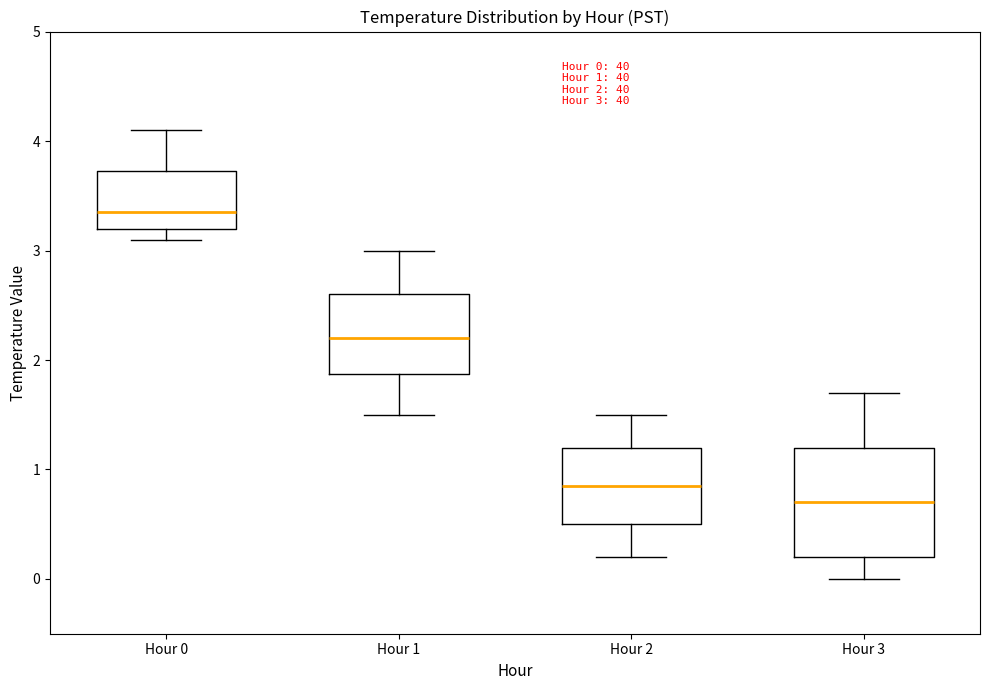

Which box has the lowest median line?

Hour 3